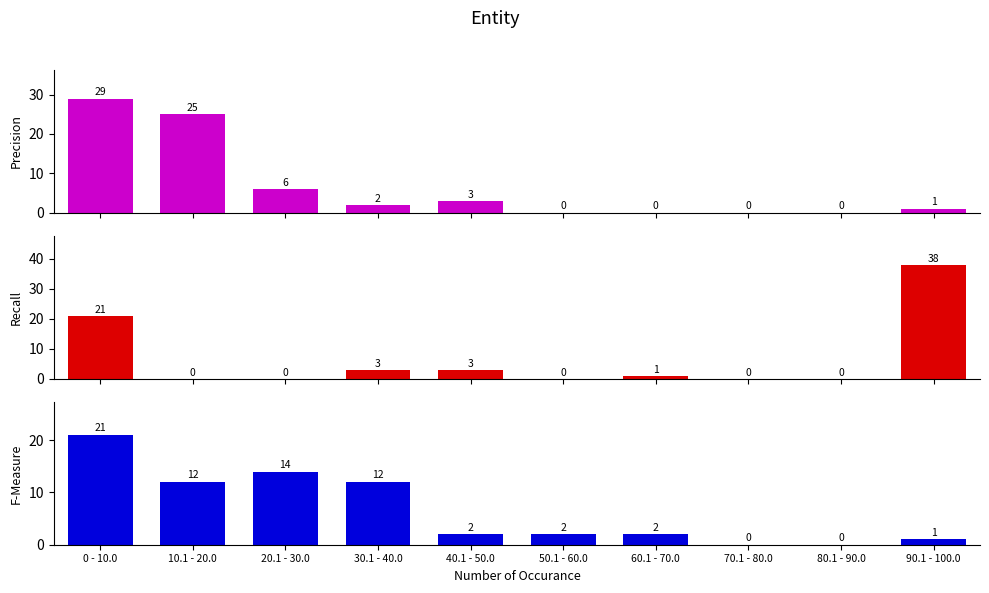

How many data points in Precision are less than 2?

5